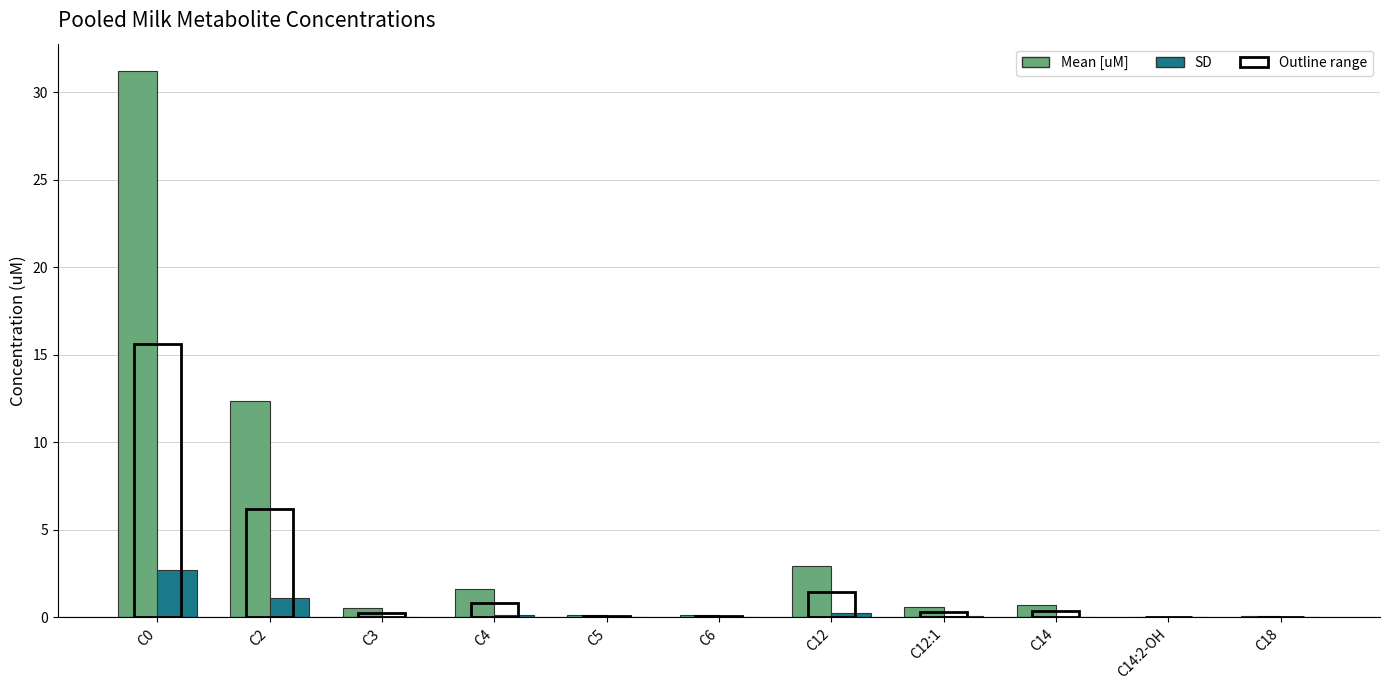

True or false: SD has a value of 0.2 at C4.

True